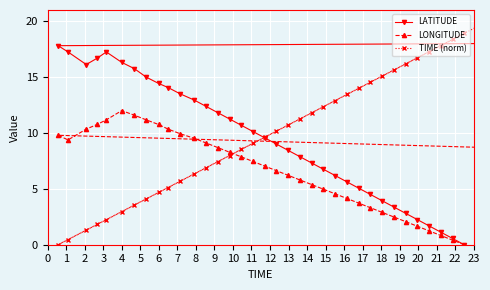

True or false: LATITUDE and LONGITUDE intersect in this chart.

False